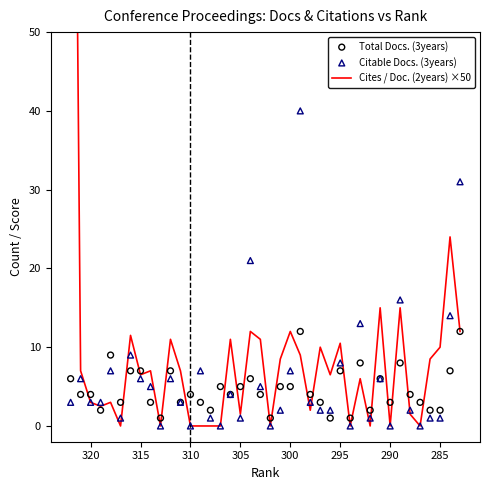

Which series reaches the minimum Y coordinate?

Cites / Doc. (2years) ×50